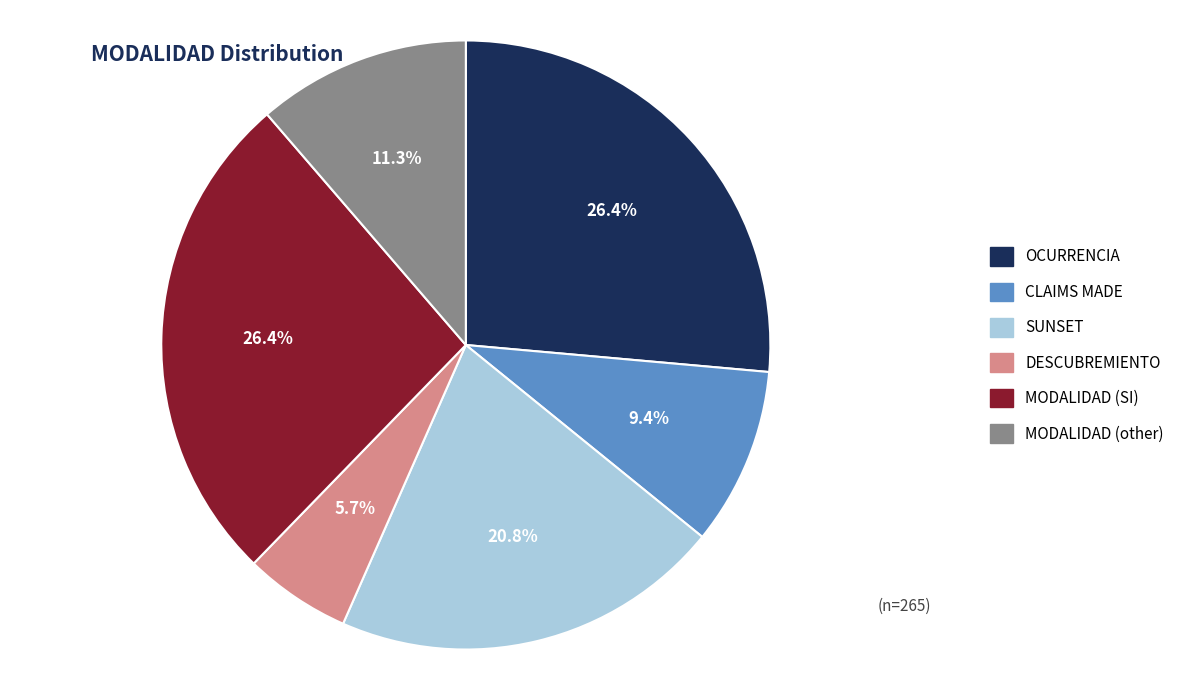

Does any single category account for the majority?

No